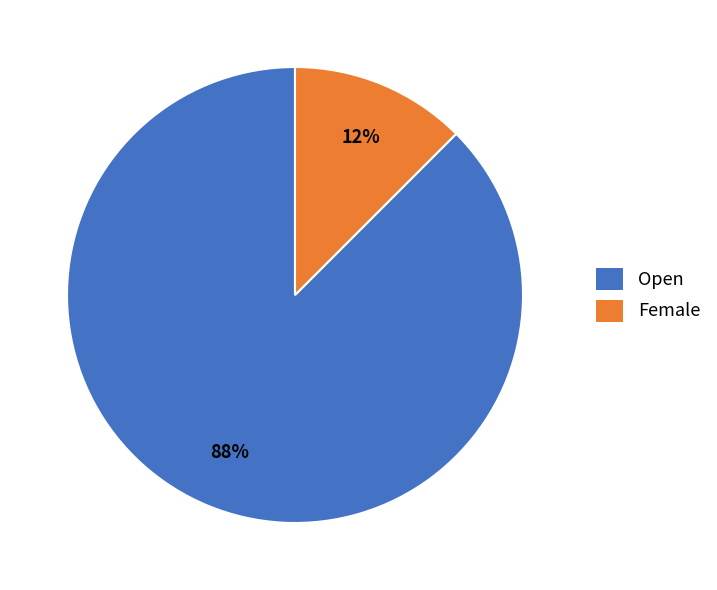

Count the number of slices in the pie.

2